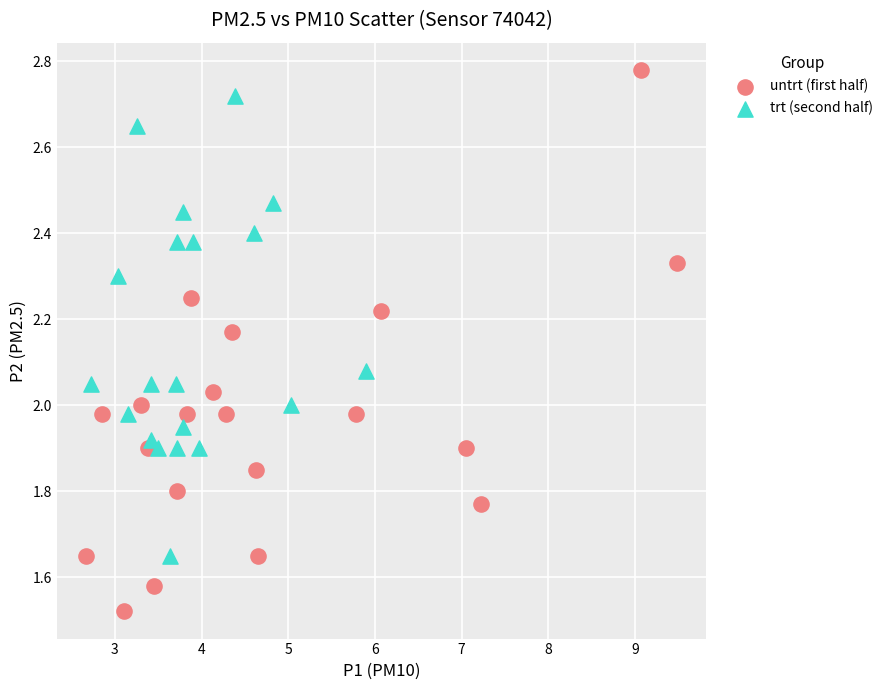

Which series contains the lowest Y value?

untrt (first half)